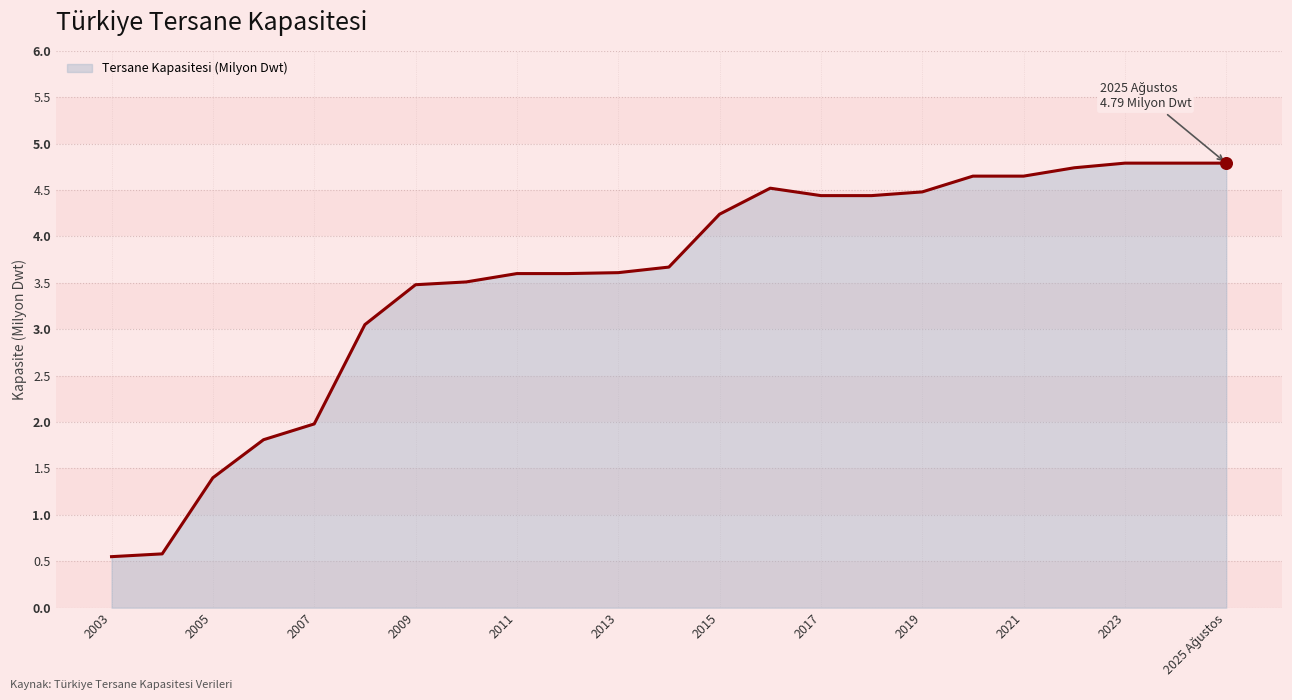

What is the difference between the maximum and minimum values?

4.2